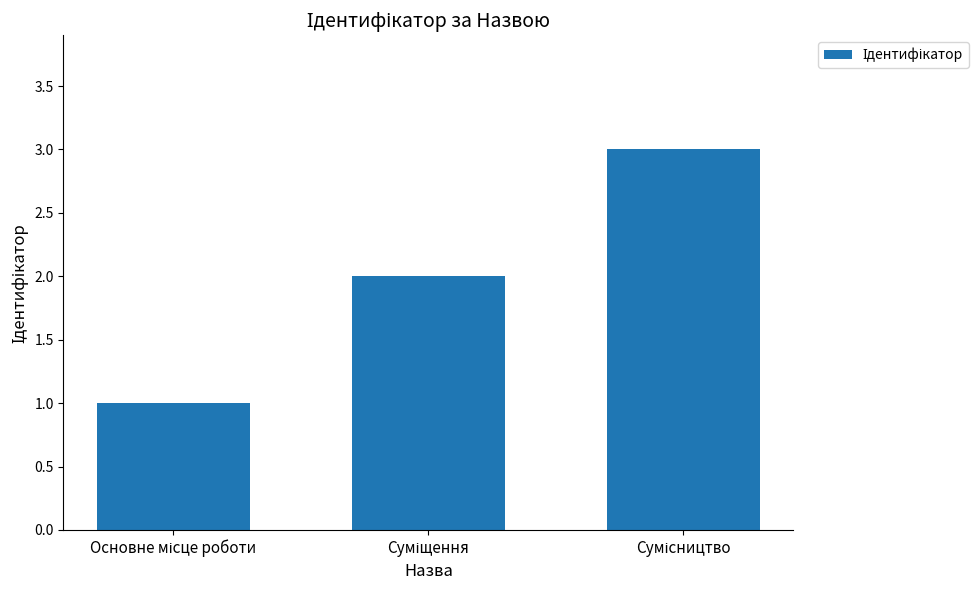

Rank the categories by value from highest to lowest.

Сумісництво, Суміщення, Основне місце роботи